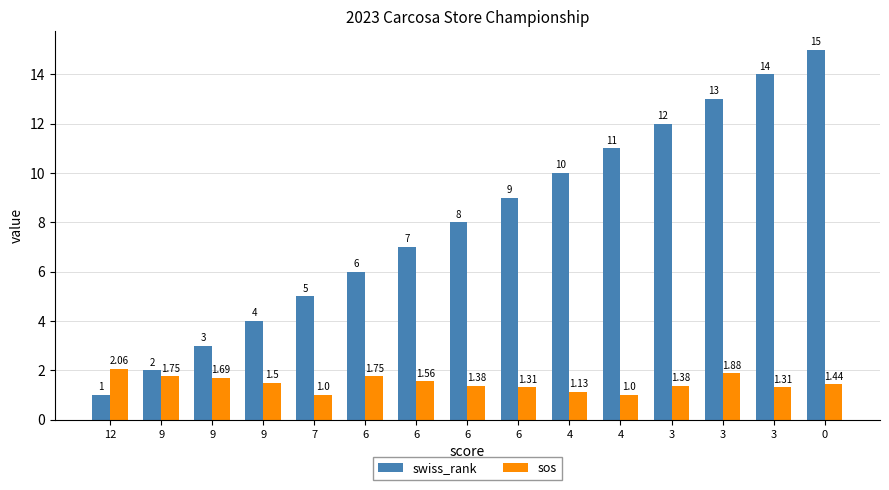

What is the spread (max minus min) of values at 4?

8.9